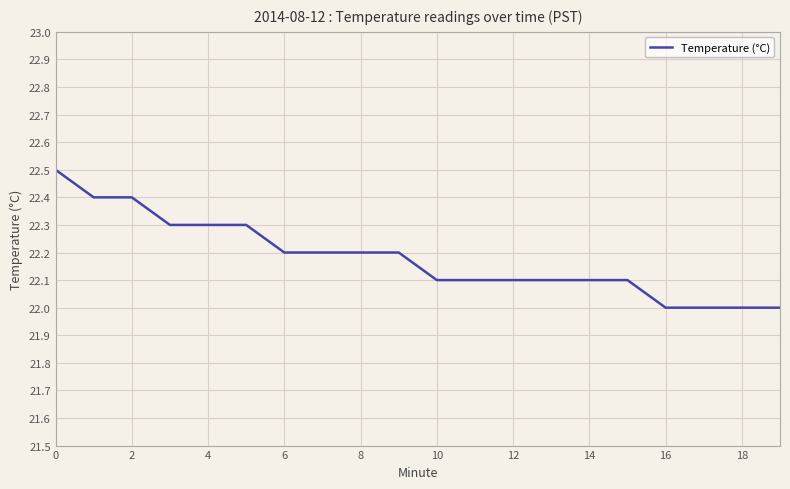

Reading right to left, what are all the values shown in this chart?

22.0	22.0	22.0	22.0	22.1	22.1	22.1	22.1	22.1	22.1	22.2	22.2	22.2	22.2	22.3	22.3	22.3	22.4	22.4	22.5